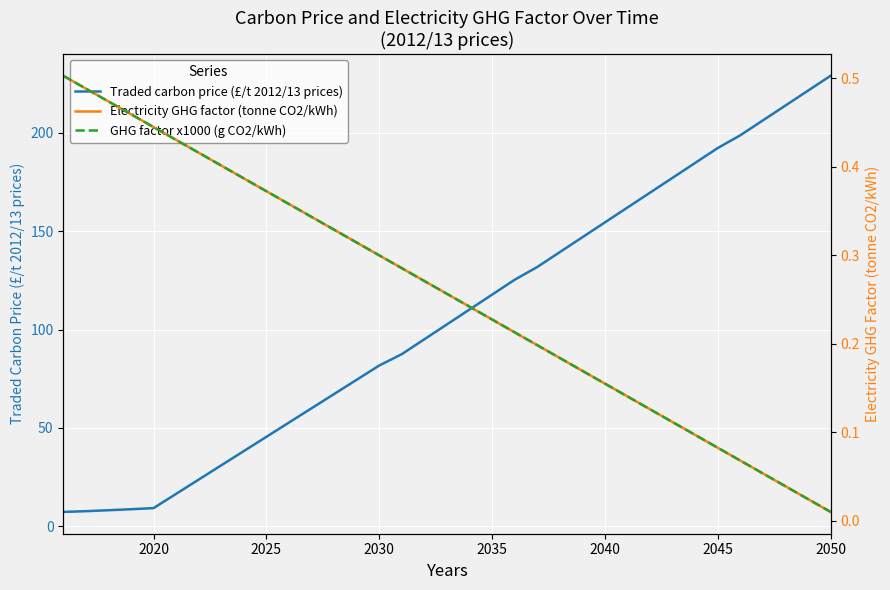

Rank the series by their maximum value, from lowest to highest.

Electricity GHG factor (tonne CO2/kWh), GHG factor x1000 (g CO2/kWh), Traded carbon price (£/t 2012/13 prices)